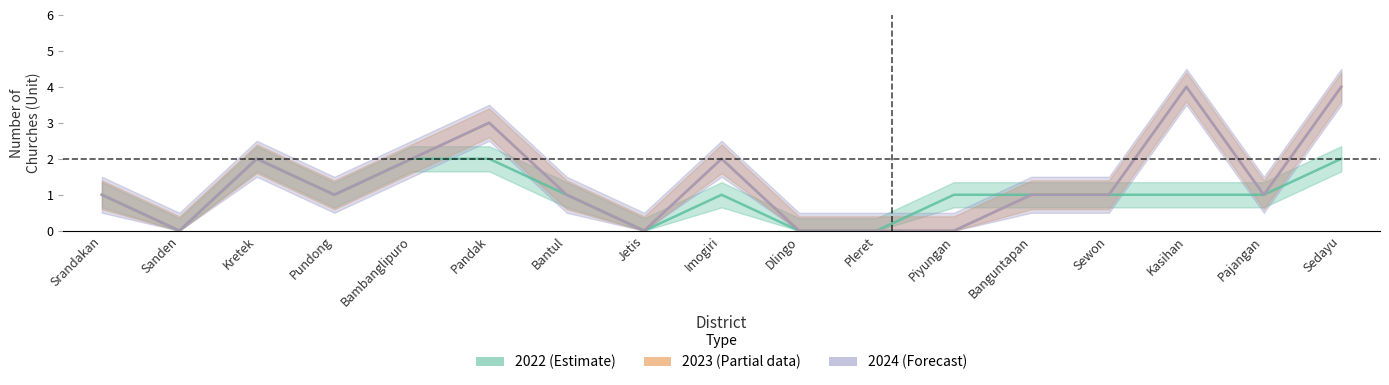

What is the highest value of the 2023 (Partial) series?

4